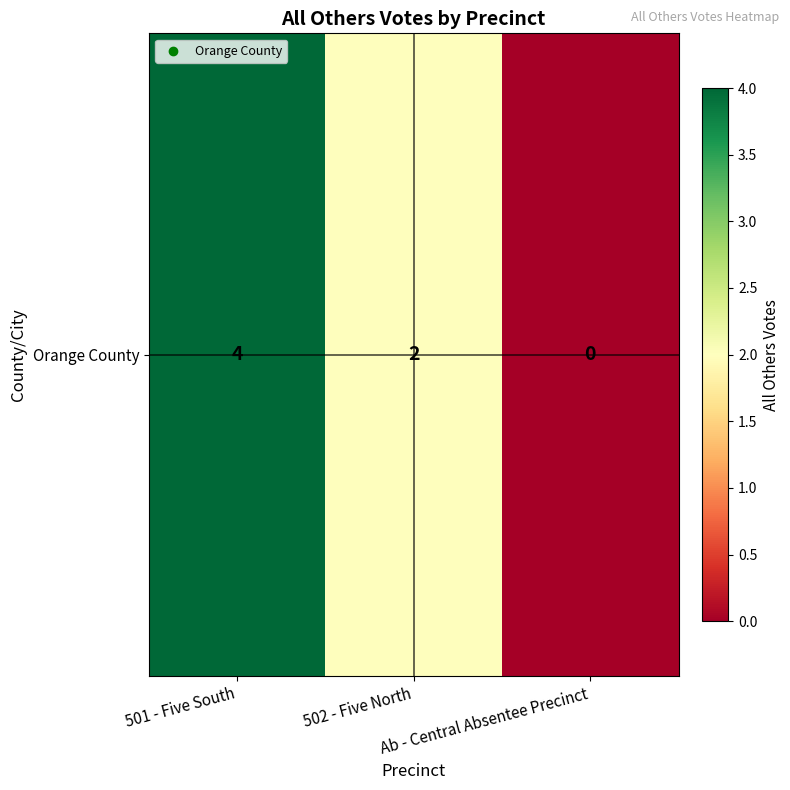

Reading left to right, list all the values displayed in this chart.

4	2	0